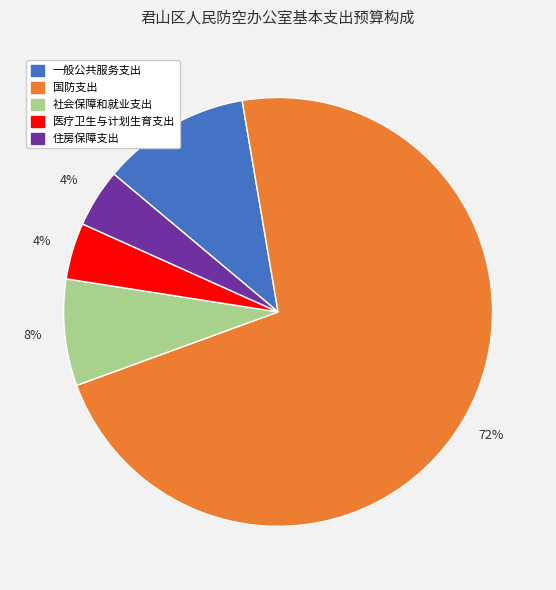

The 医疗卫生与计划生育支出 slice represents 4% of the pie. True or false?

True